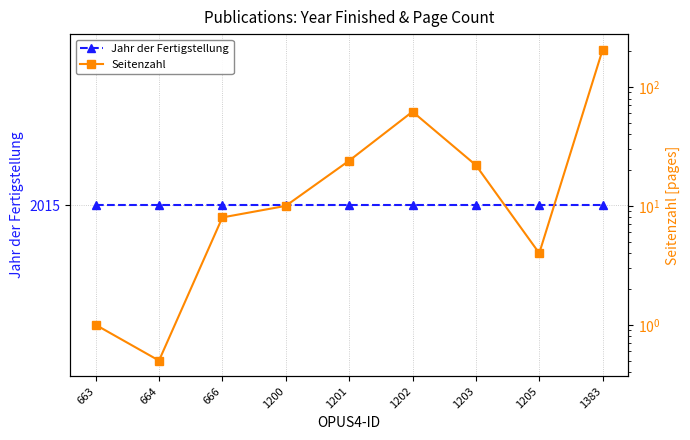

Rank the series by their maximum value, from lowest to highest.

Seitenzahl, Jahr der Fertigstellung